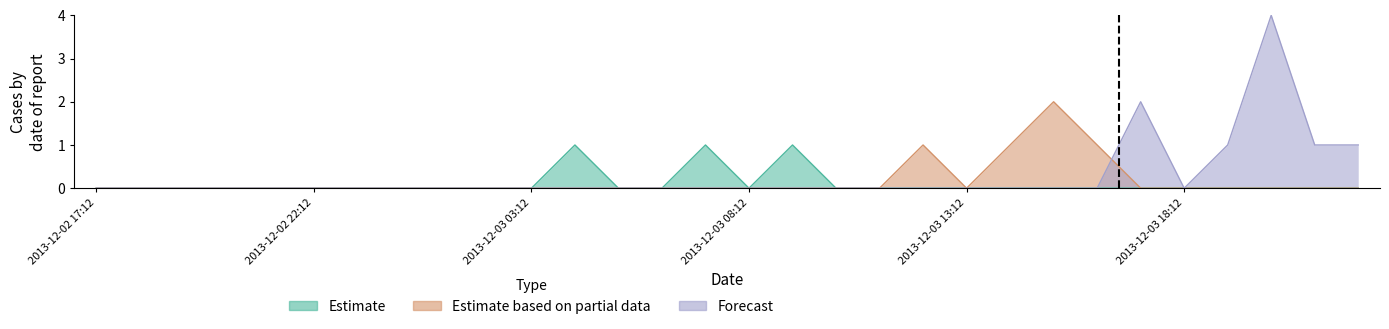

The Forecast series shows -3 at 2013-12-03 09:12. True or false?

False